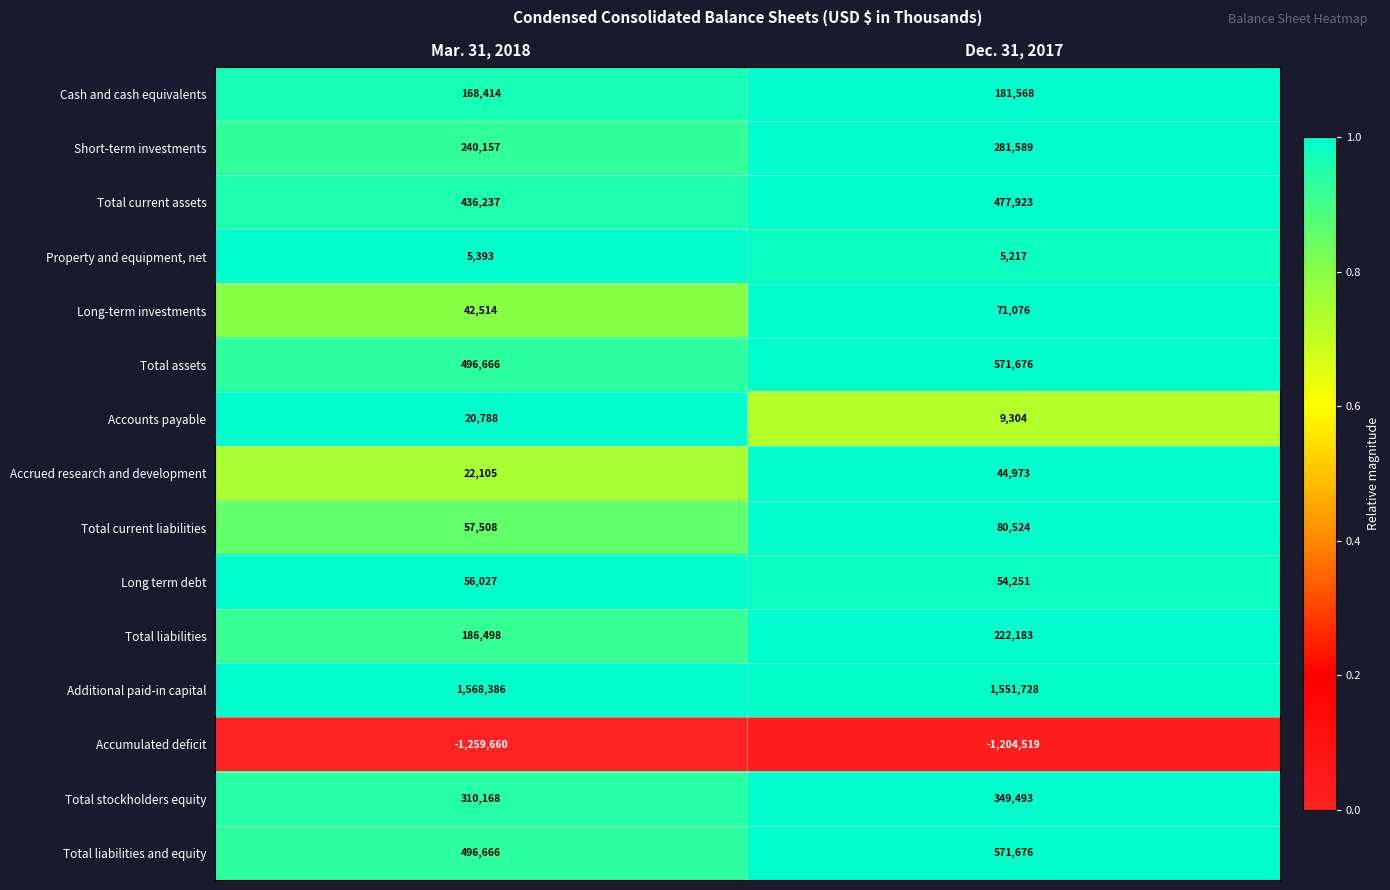

What is the approximate value of Total liabilities and equity at Mar. 31, 2018?

496666